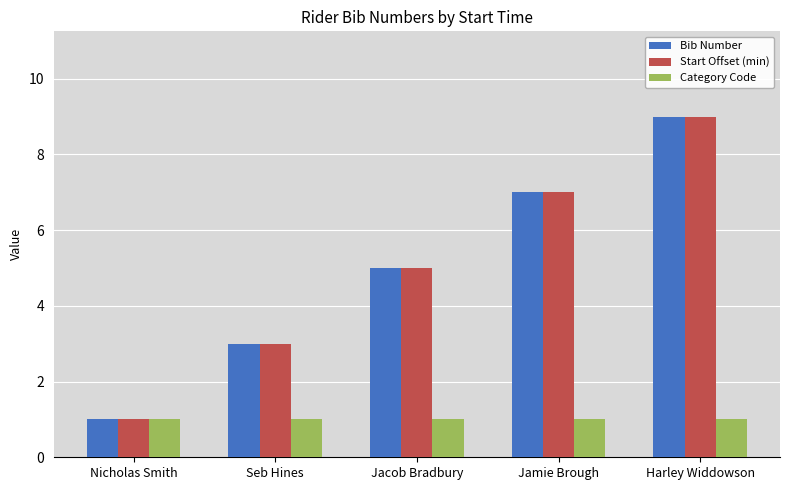

What is the spread (max minus min) of values at Jacob Bradbury?

4